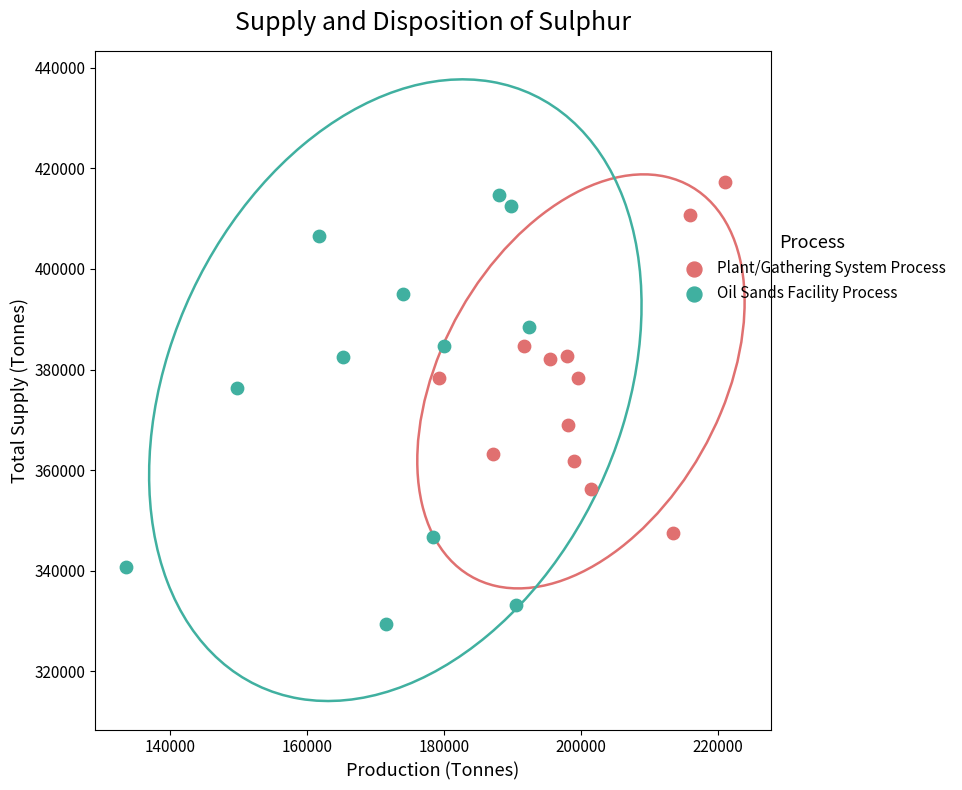

What are all the series names shown in the legend?

Plant/Gathering System Process, Oil Sands Facility Process